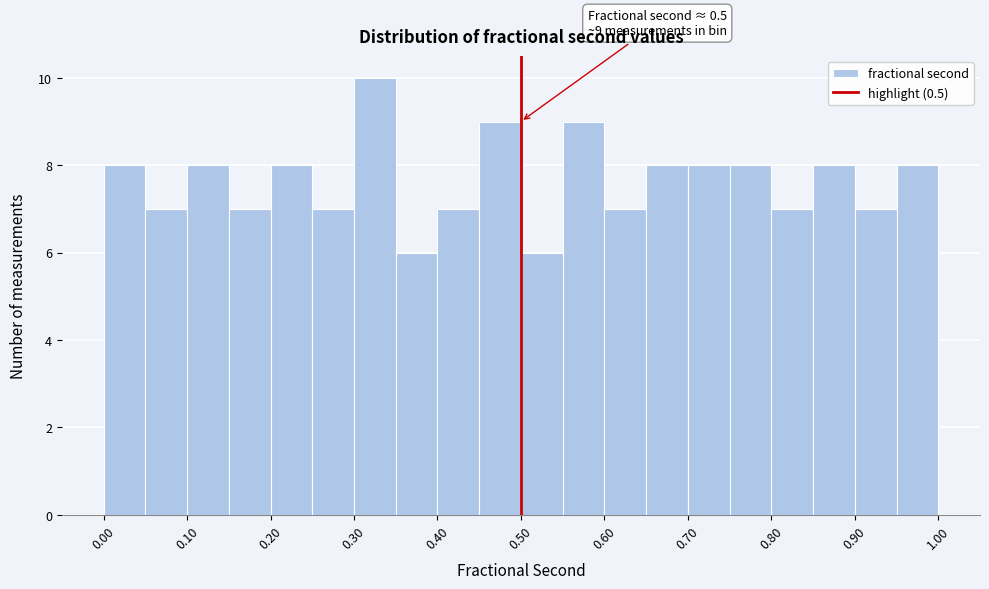

Which range on the x-axis has the tallest bar?

0.30 to 0.35